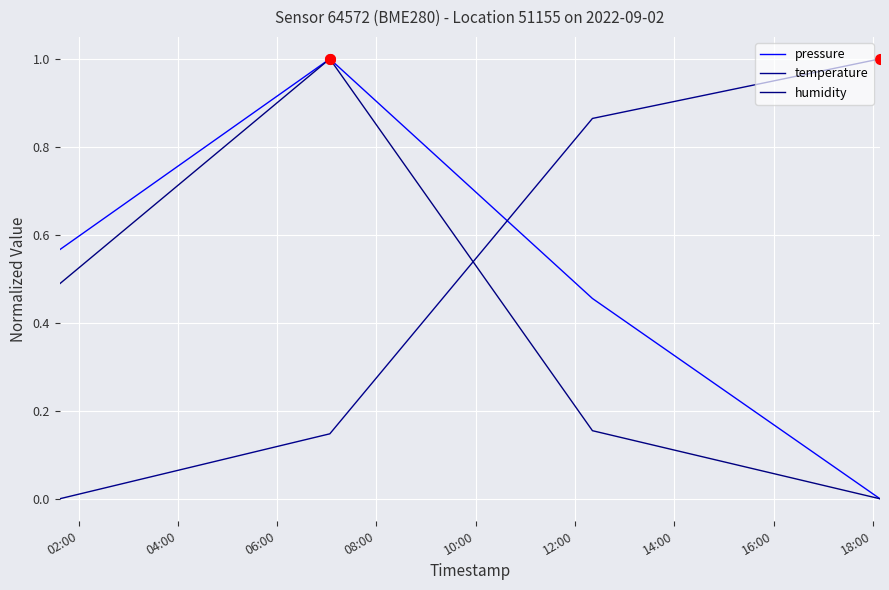

Reading right to left, transcribe all the data shown in this chart.

pressure: 0.0	0.5	1.0	0.6
temperature: 1.0	0.9	0.1	0.0
humidity: 0.0	0.2	1.0	0.5